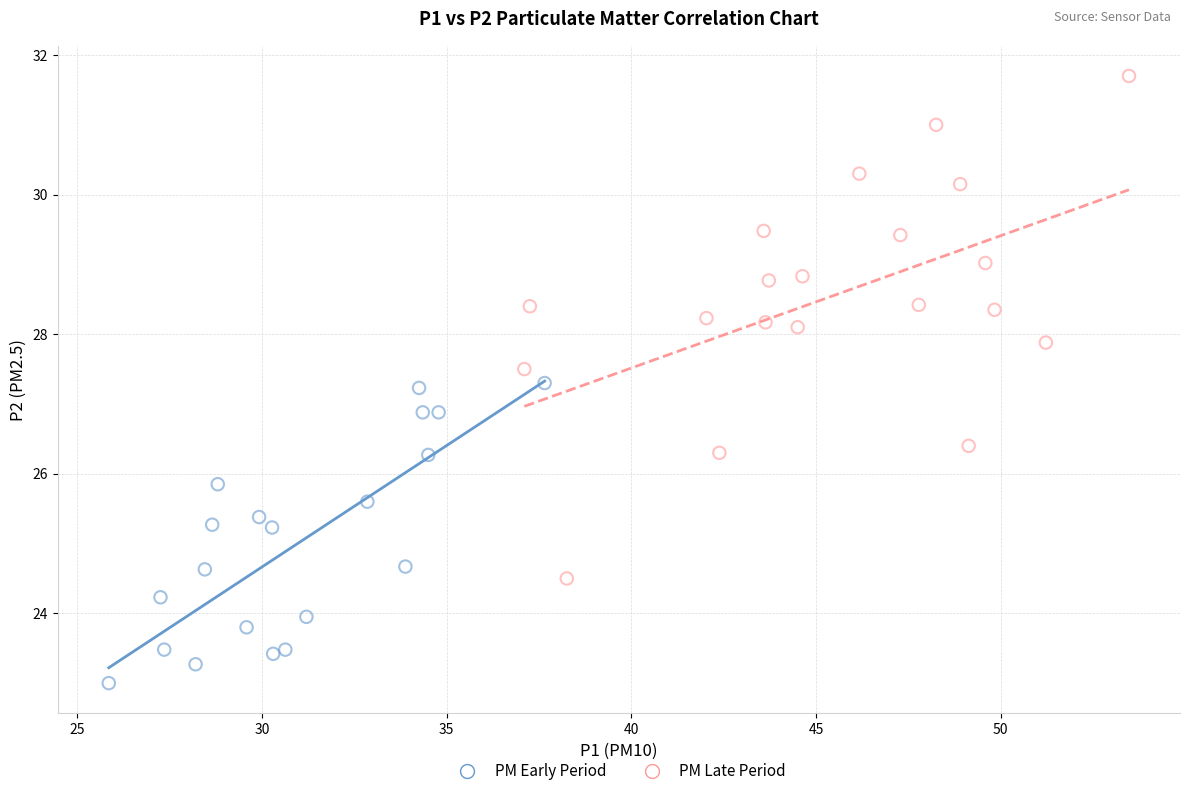

Which series reaches the minimum Y coordinate?

PM Early Period